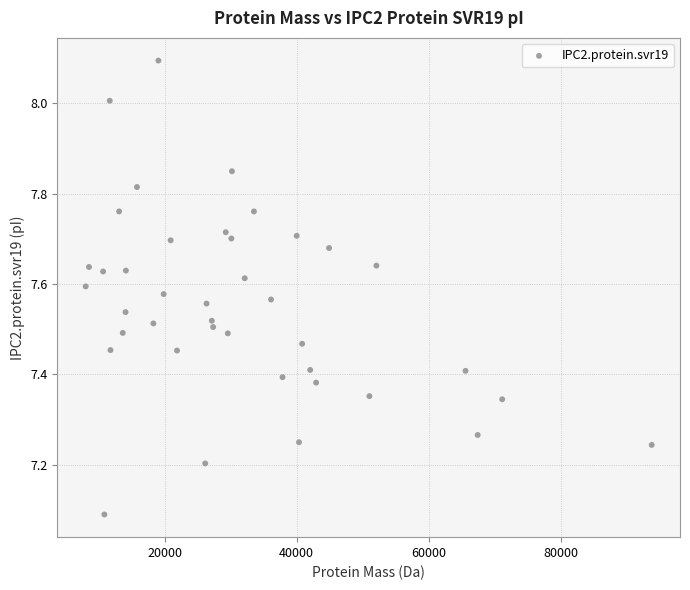

What is the range of Y values (max minus min)?

1.0